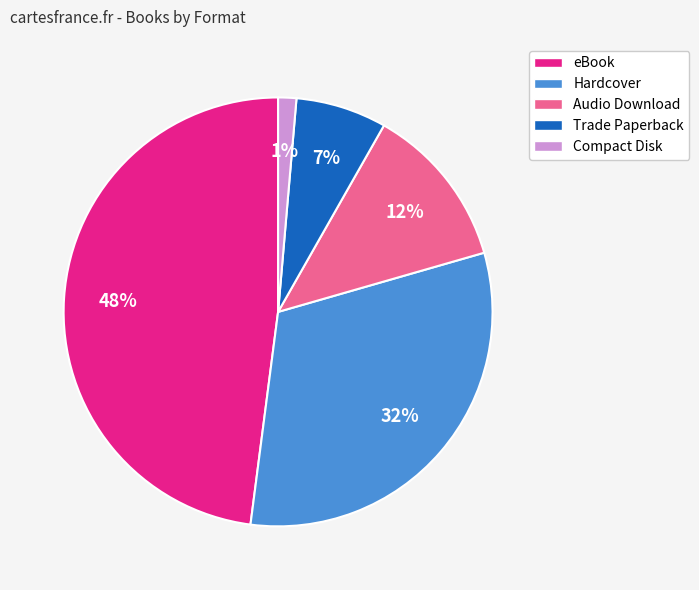

Between Trade Paperback and Audio Download, which is larger?

Audio Download